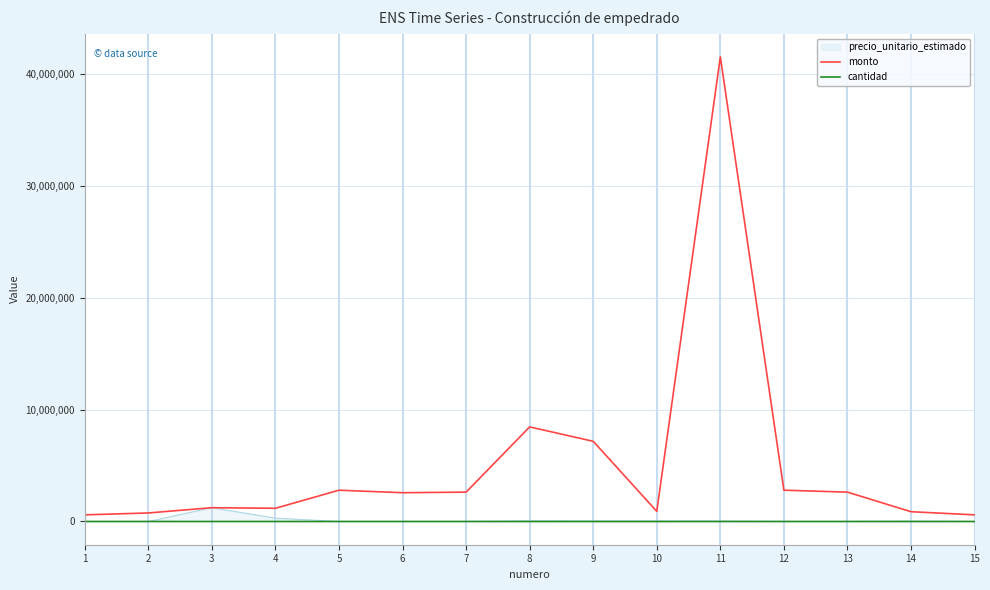

Does the chart have visible grid lines?

Yes